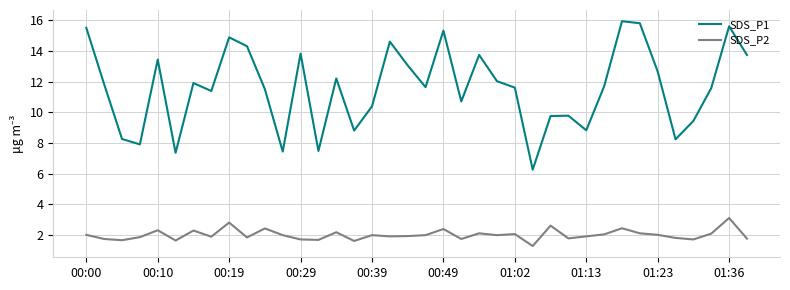

What is the maximum value for SDS_P1?

15.9